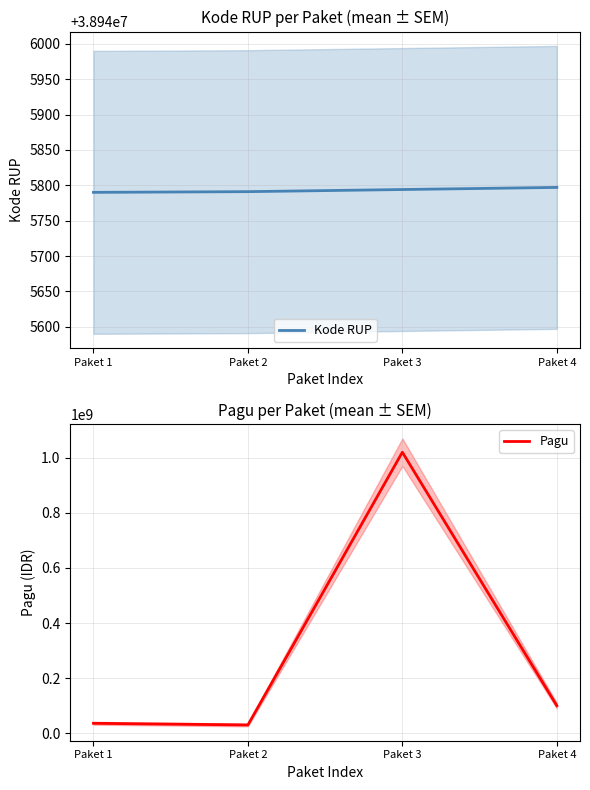

True or false: Pagu and Kode RUP cross at least once.

True